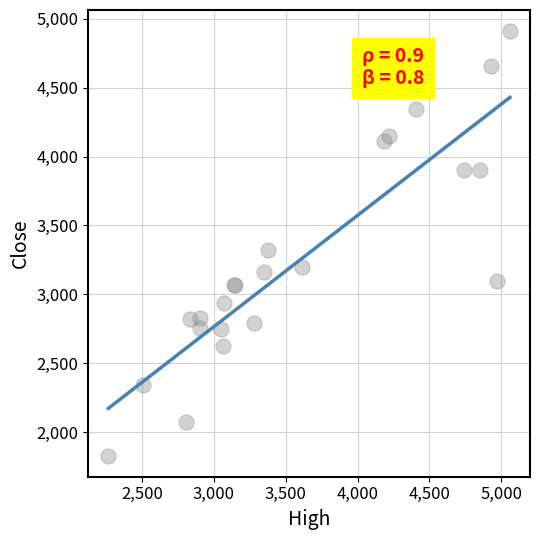

What Y value in the scatter plot is closest to 3370?

3320